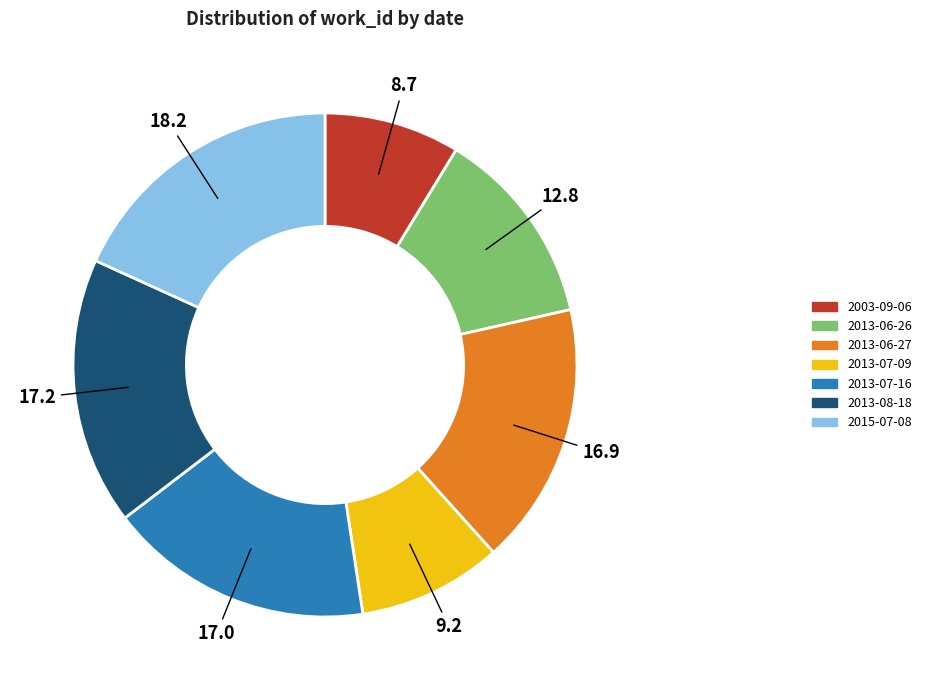

Does 2013-06-26 represent more than half of the total?

No